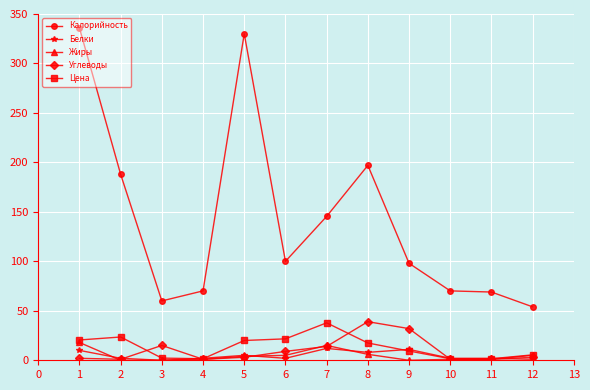

What is the difference between the highest and lowest values at 9?

98.0